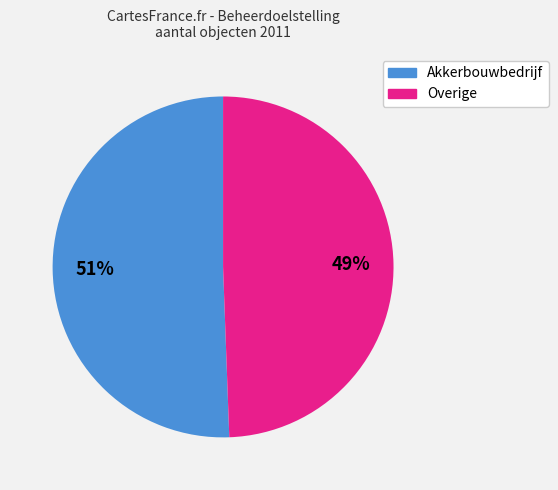

To the nearest percent, what is the average slice percentage?

50%